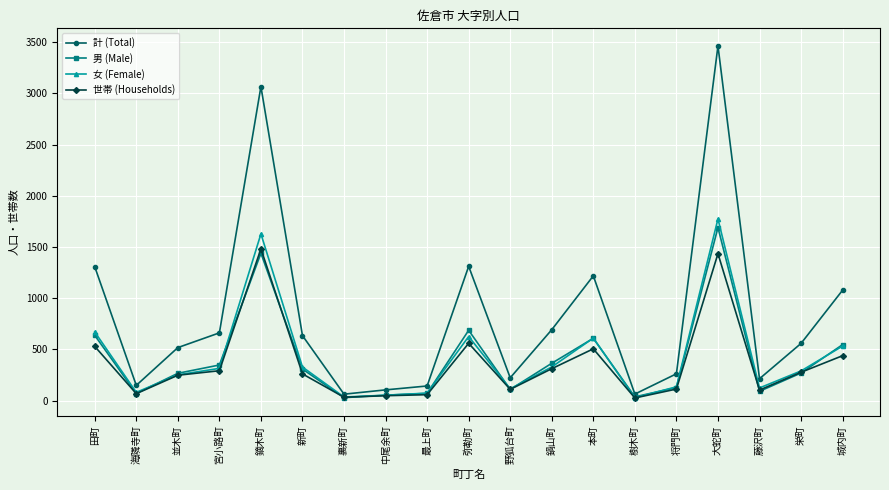

Which series has the largest range (max minus min)?

計 (Total)